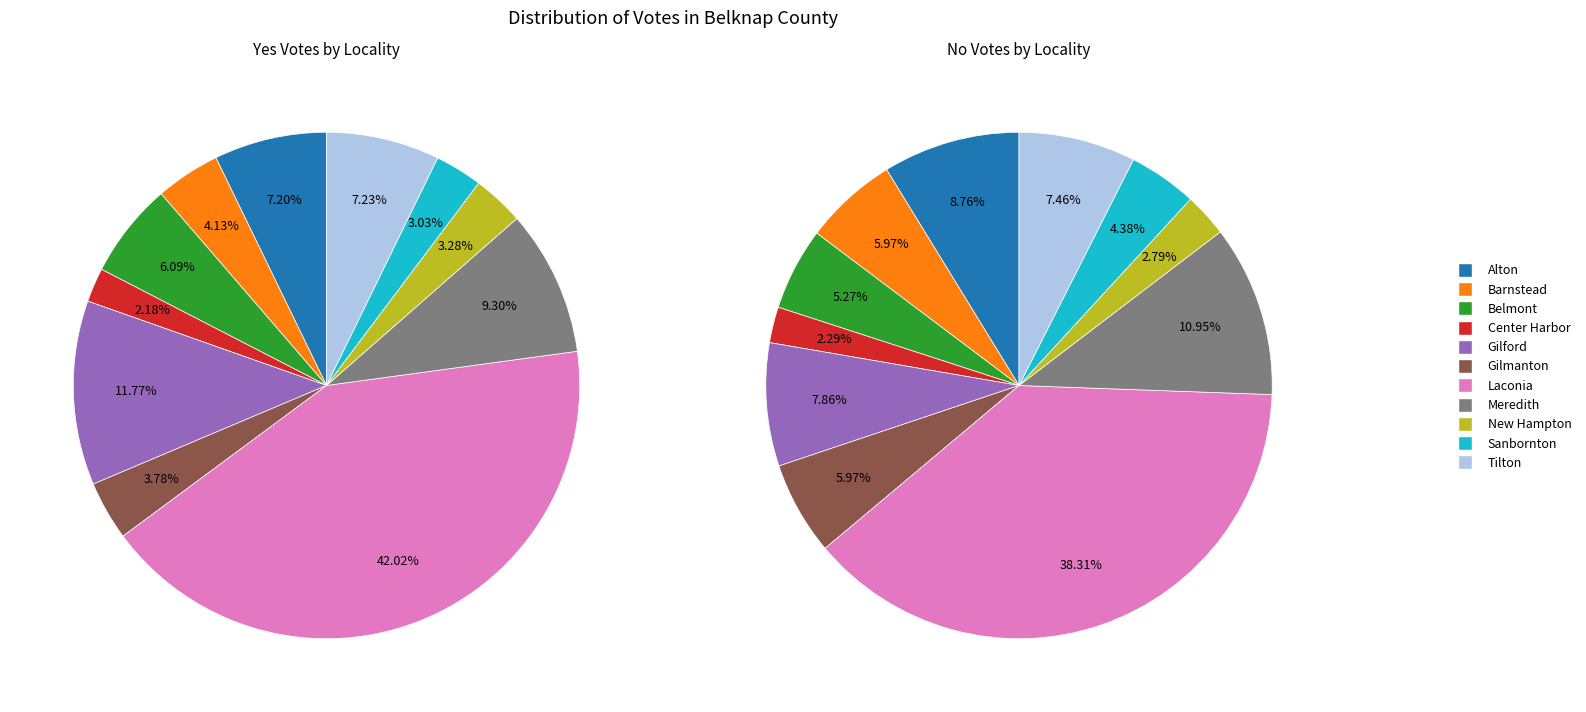

The Alton slice represents 22% of the pie. True or false?

False